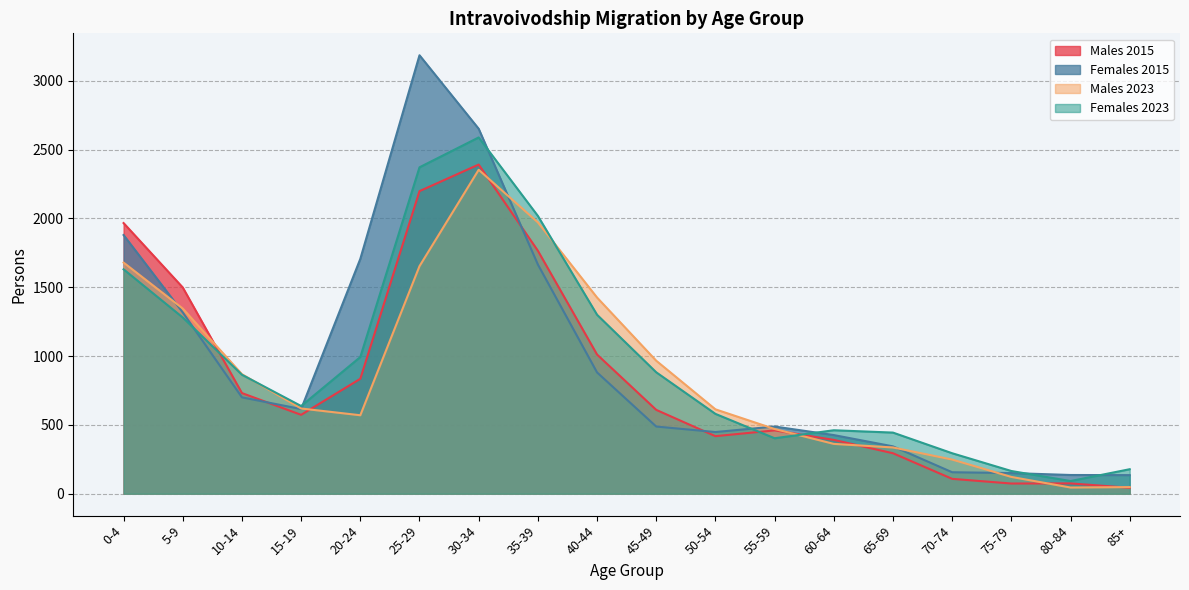

What is the maximum value for Females 2015?

3185